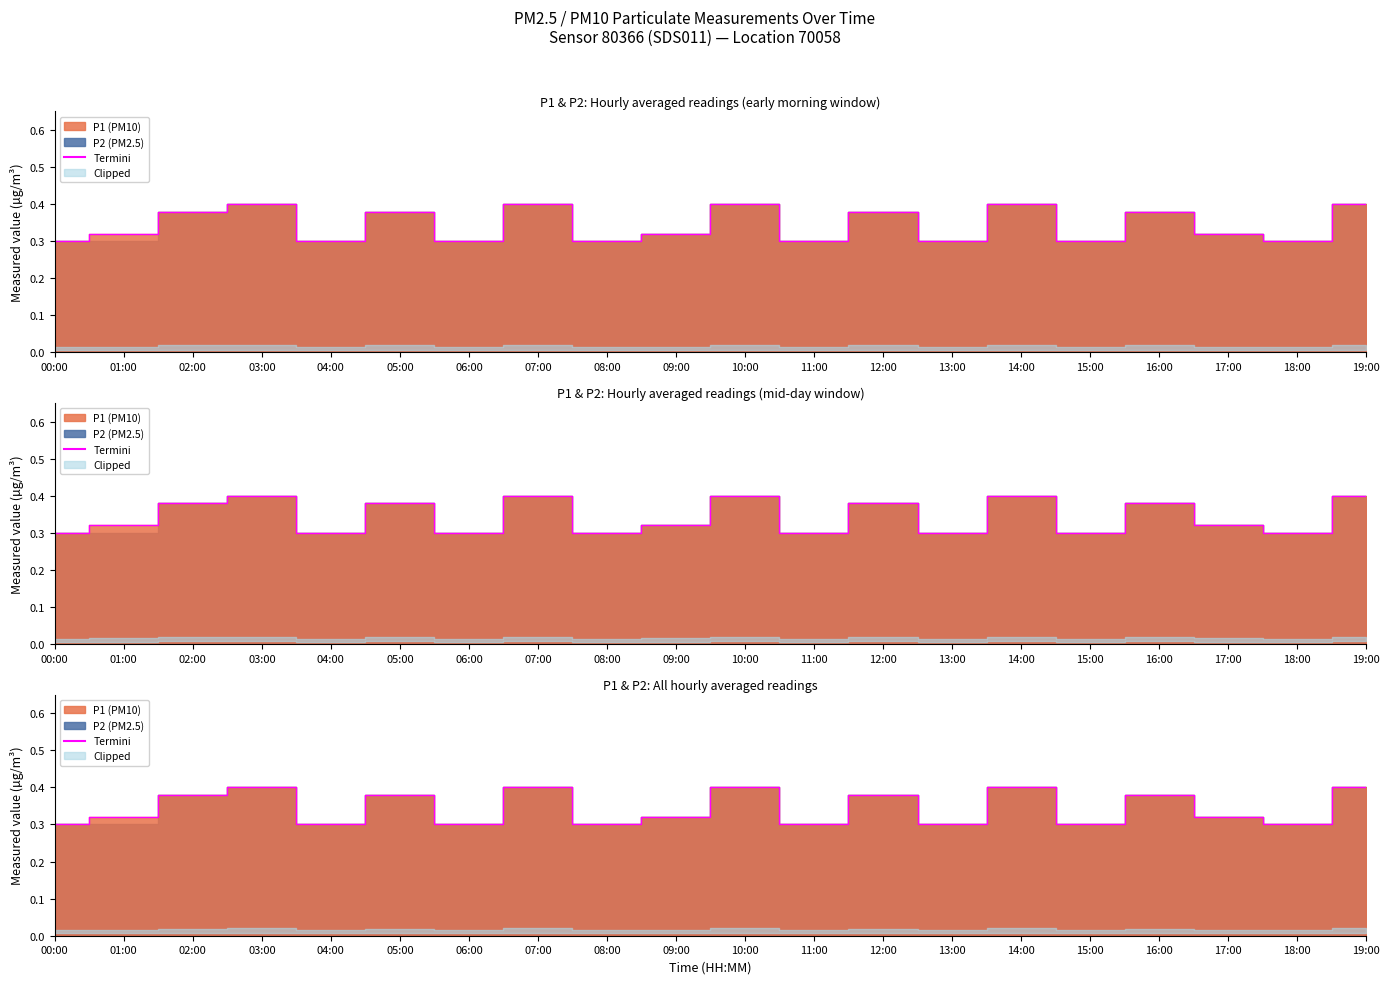

True or false: the data shows 0.4 at 14:00.

True